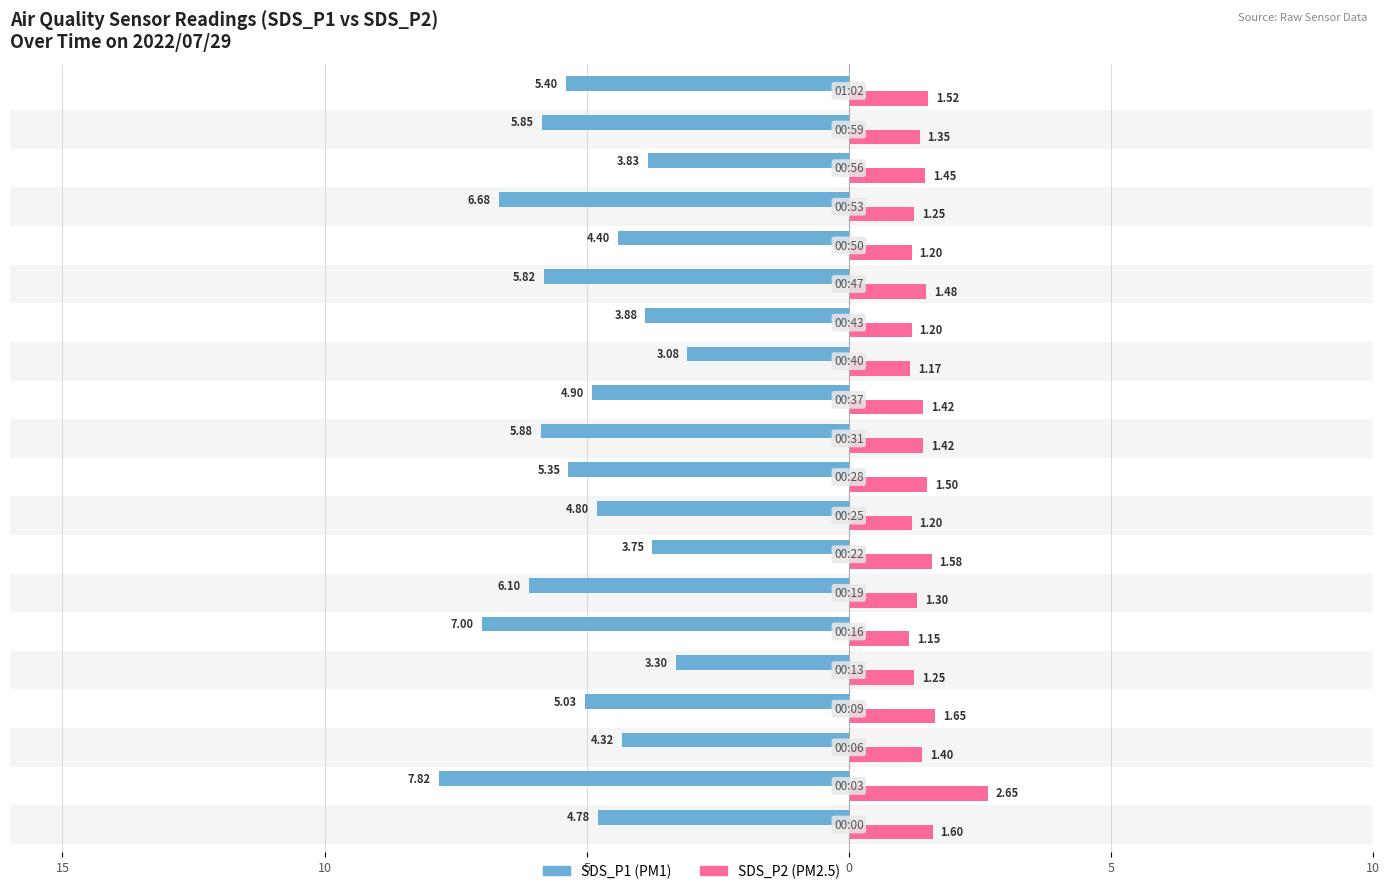

Reading right to left, what are all the values shown in this chart?

SDS_P1: -5.4	-5.8	-3.8	-6.7	-4.4	-5.8	-3.9	-3.1	-4.9	-5.9	-5.3	-4.8	-3.8	-6.1	-7.0	-3.3	-5.0	-4.3	-7.8	-4.8
SDS_P2: 1.5	1.4	1.4	1.2	1.2	1.5	1.2	1.2	1.4	1.4	1.5	1.2	1.6	1.3	1.1	1.2	1.6	1.4	2.6	1.6